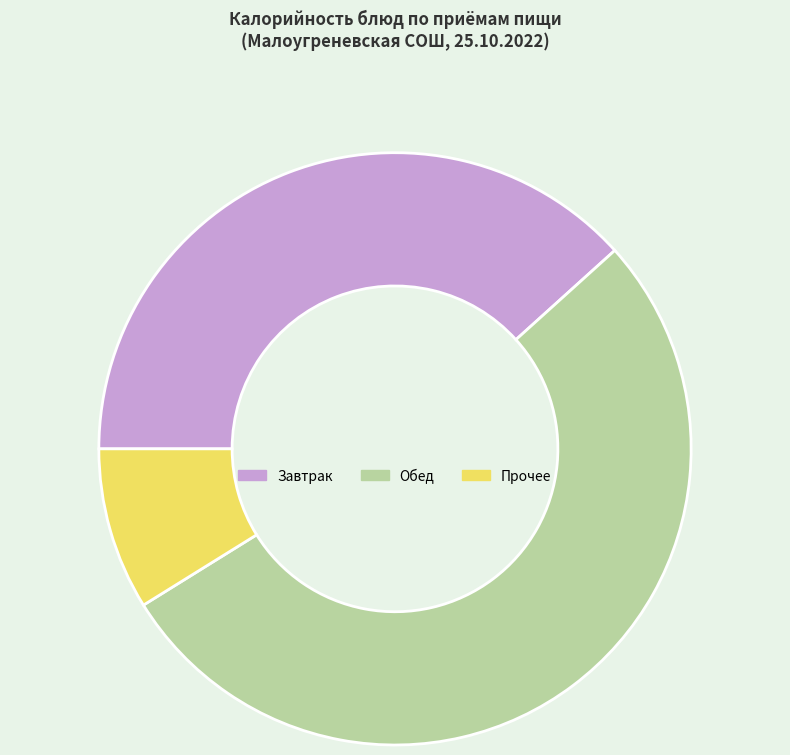

The Прочее slice represents 9% of the pie. True or false?

True